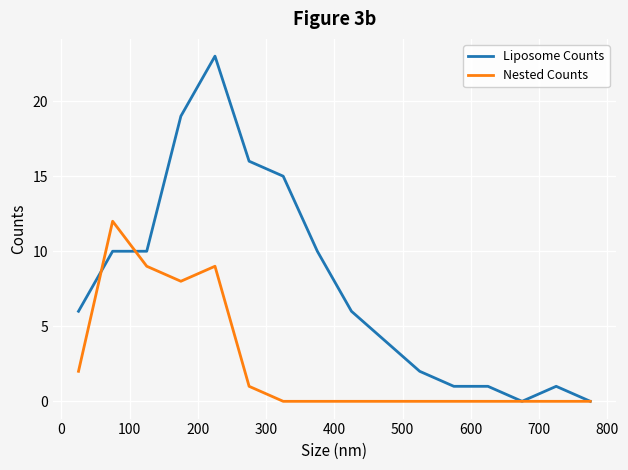

Rank the series by their average value, from highest to lowest.

Liposome Counts, Nested Counts